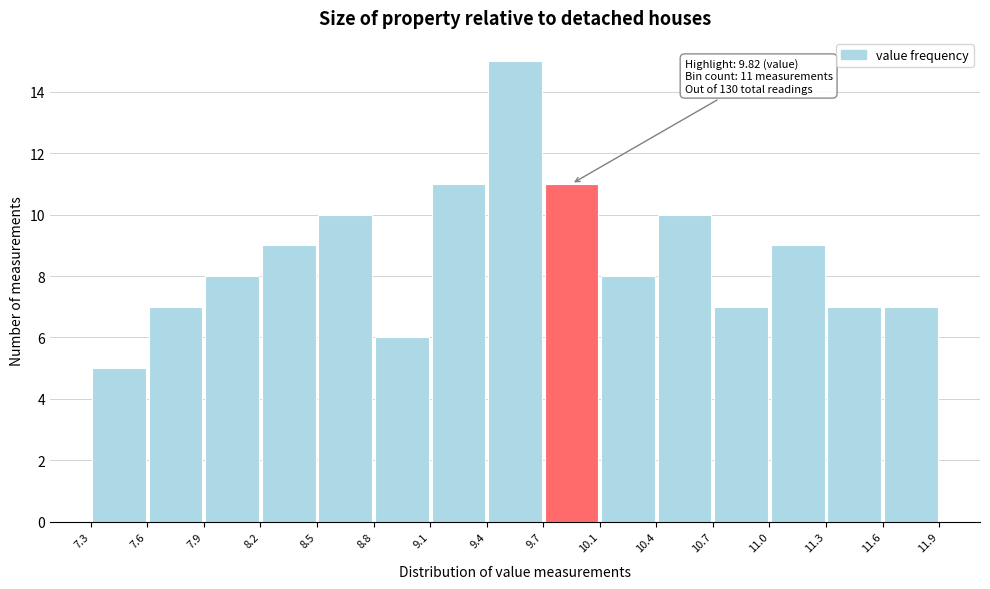

Over which range of the x-axis is the bar tallest?

9.4 to 9.7